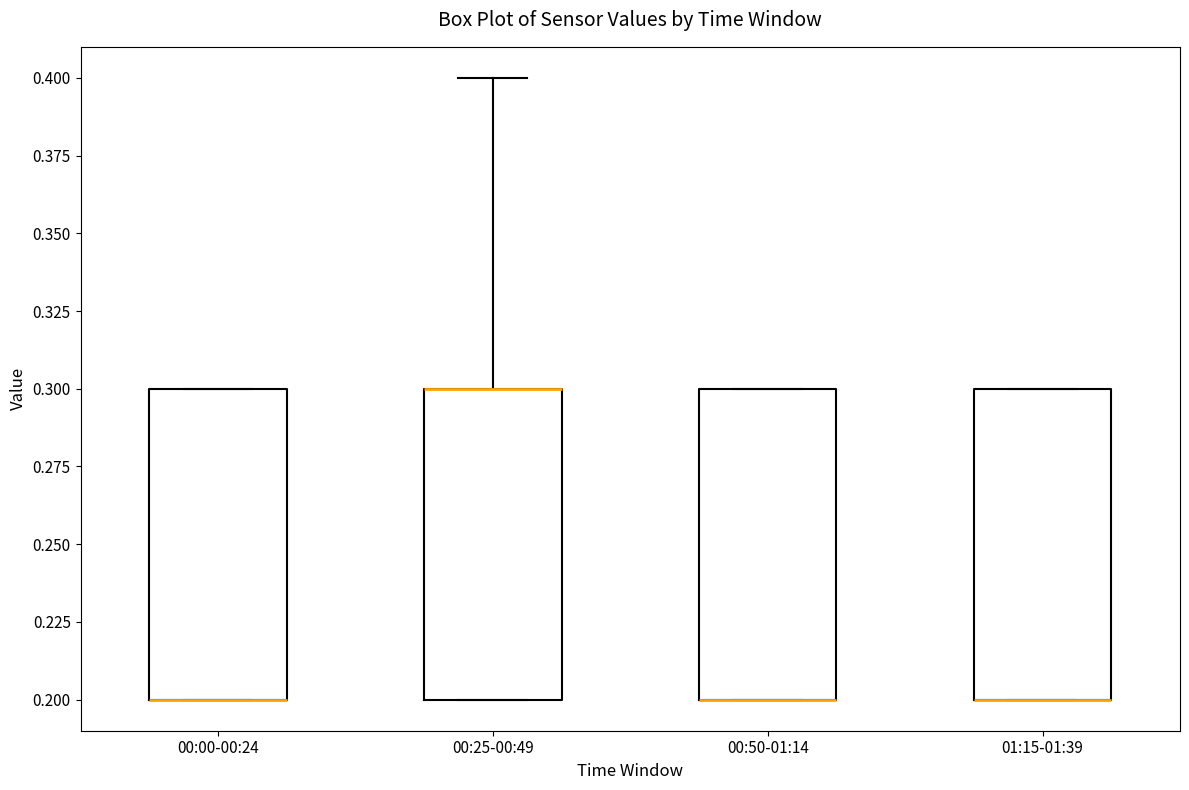

Where does the upper whisker of the box for 00:25-00:49 end on the y-axis? The values are not printed on the chart, so give them approximately, as read against the axis.

0.4